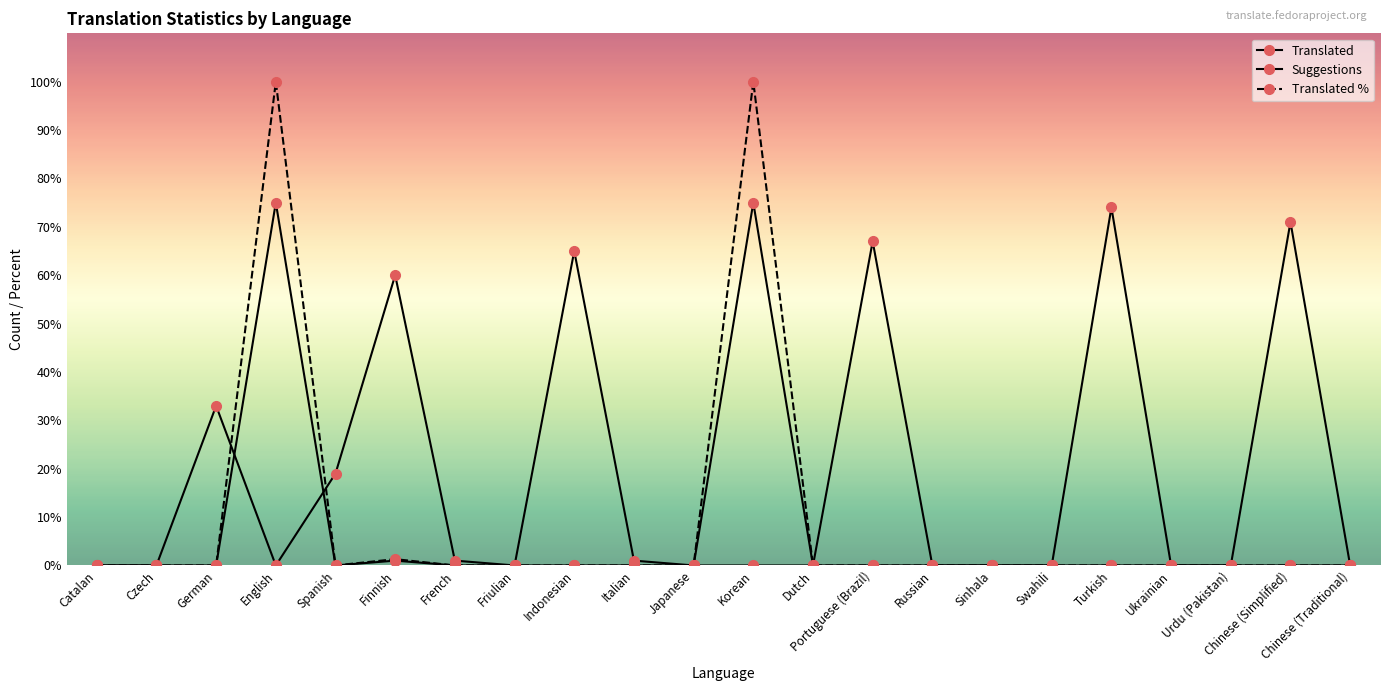

Count the number of categories in the chart.

22